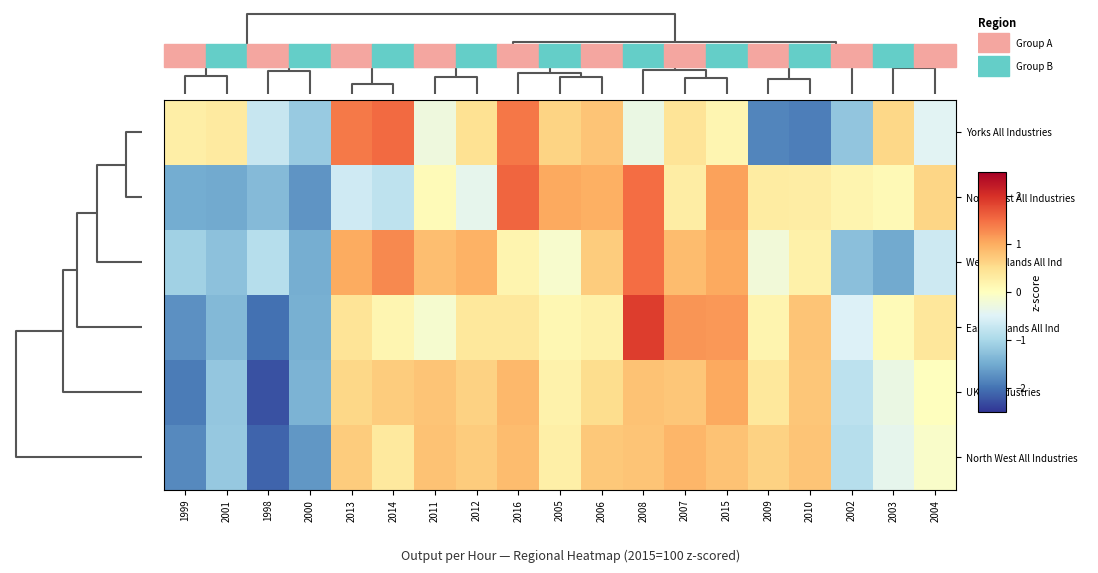

How many series are shown in this chart?

6